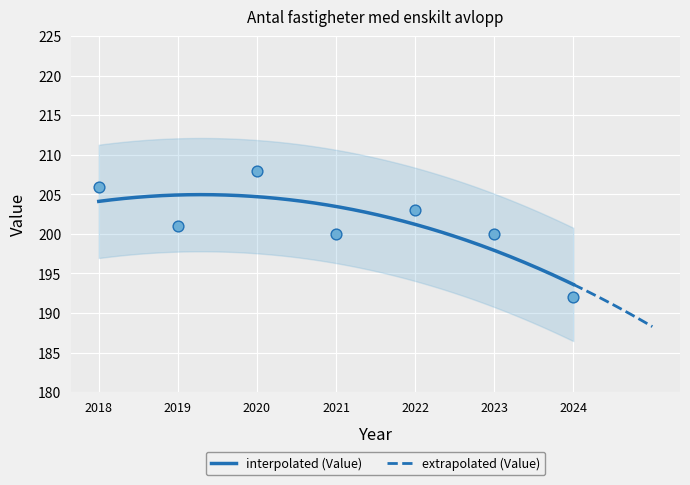

Approximately how many times larger is the value at 2019 compared to 2021?

1.0